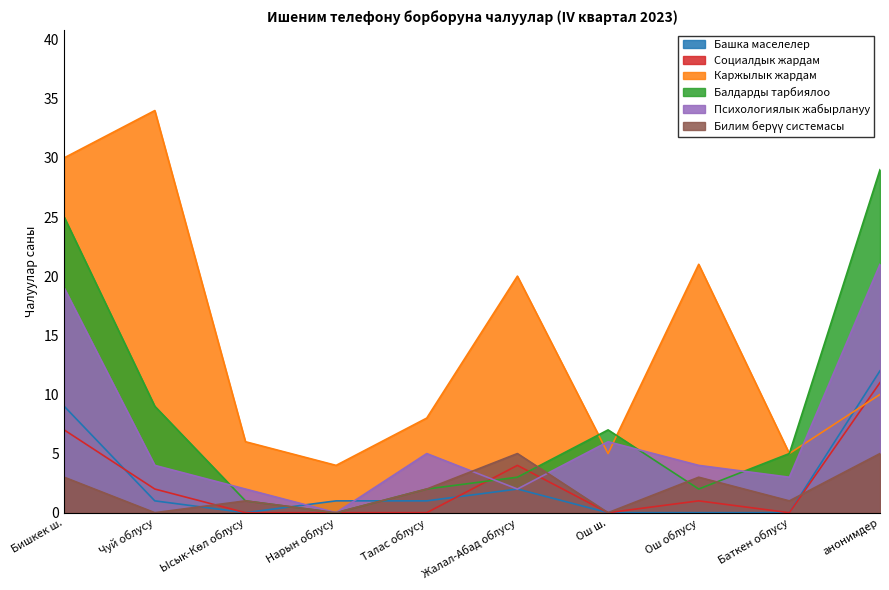

Reading right to left, extract all data points from this chart.

Башка маселелер: 12	0	0	0	2	1	1	0	1	9
Социалдык жардам: 11	0	1	0	4	0	0	0	2	7
Каржылык жардам: 10	5	21	5	20	8	4	6	34	30
Балдарды тарбиялоо: 29	5	2	7	3	2	0	1	9	25
Психологиялык жабырлануу: 21	3	4	6	2	5	0	2	4	19
Билим берүү системасы: 5	1	3	0	5	2	0	1	0	3